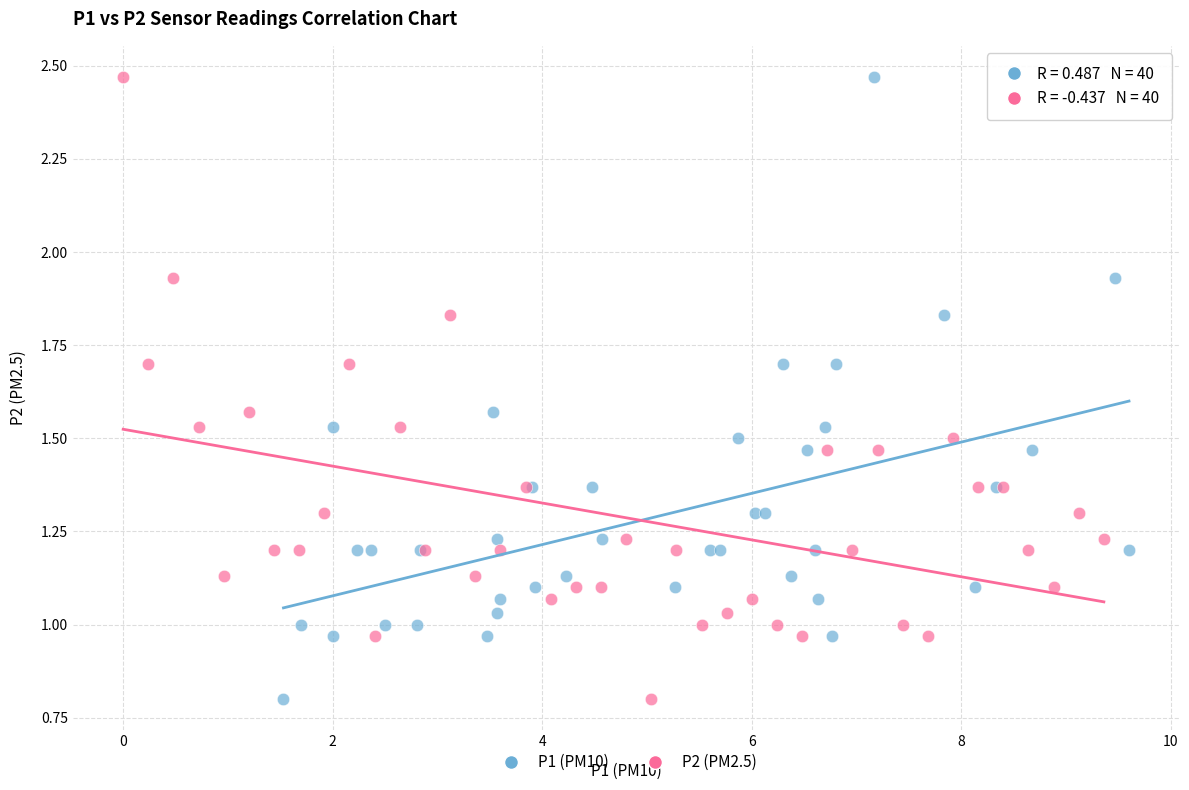

What are all the series names shown in the legend?

P1 (PM10), P2 (PM2.5)